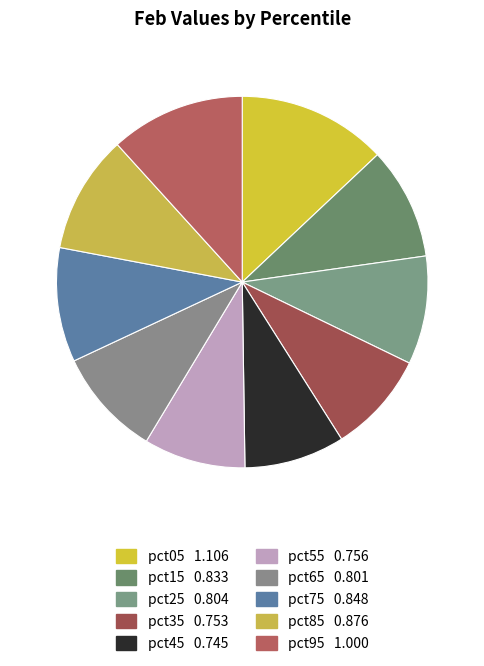

How many segments does this pie chart have?

10